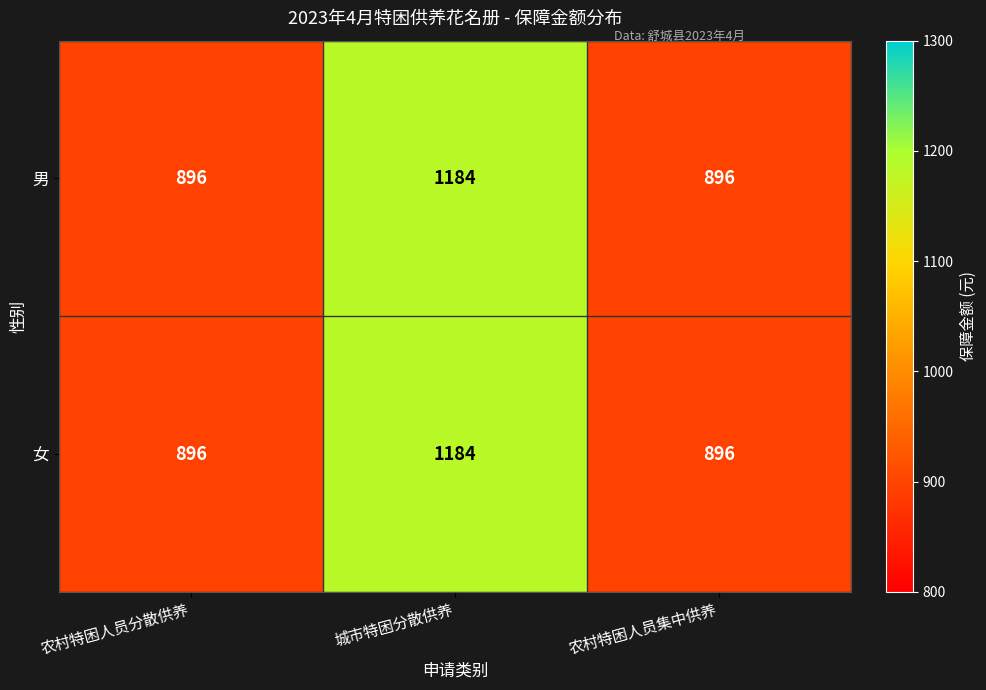

What is the sum of the 男 values at 城市特困分散供养 and 农村特困人员集中供养?

2080